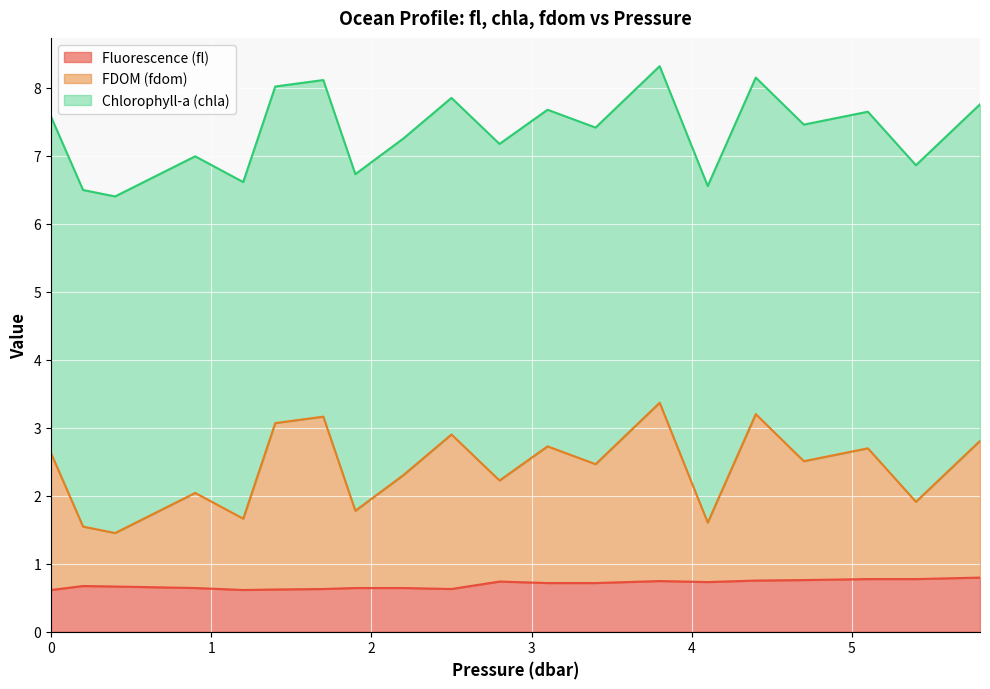

Between 3.8 and 2.2, which is larger?

3.8